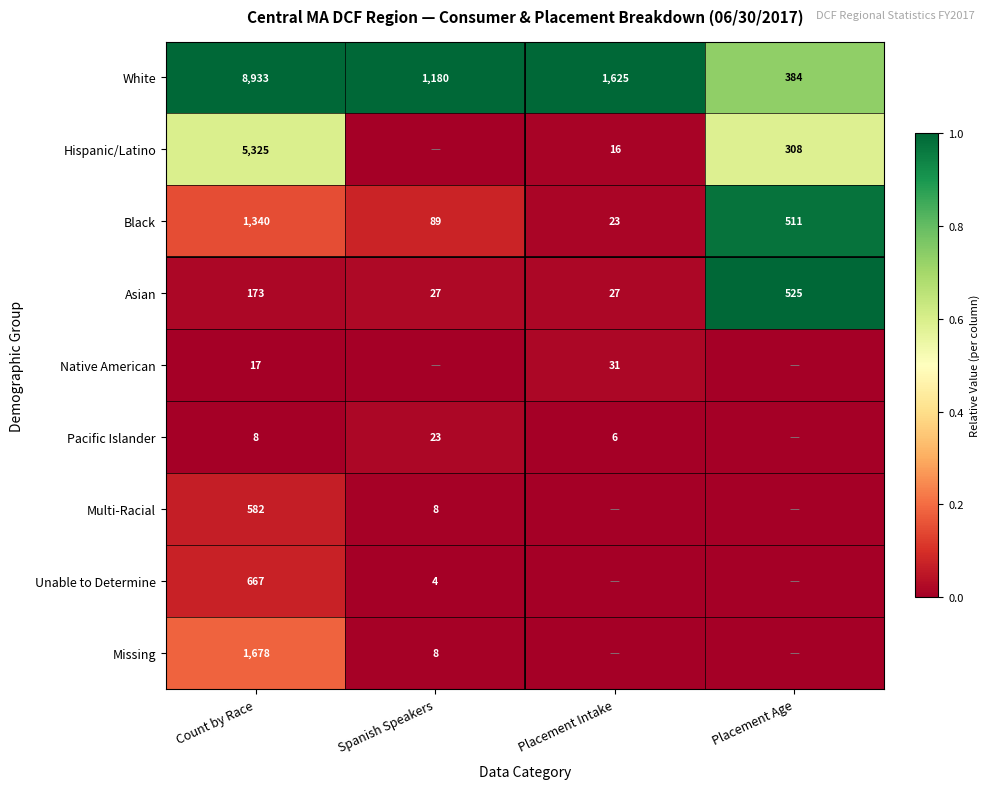

What is the sum of the Pacific Islander values at Spanish Speakers and Placement Intake?

29